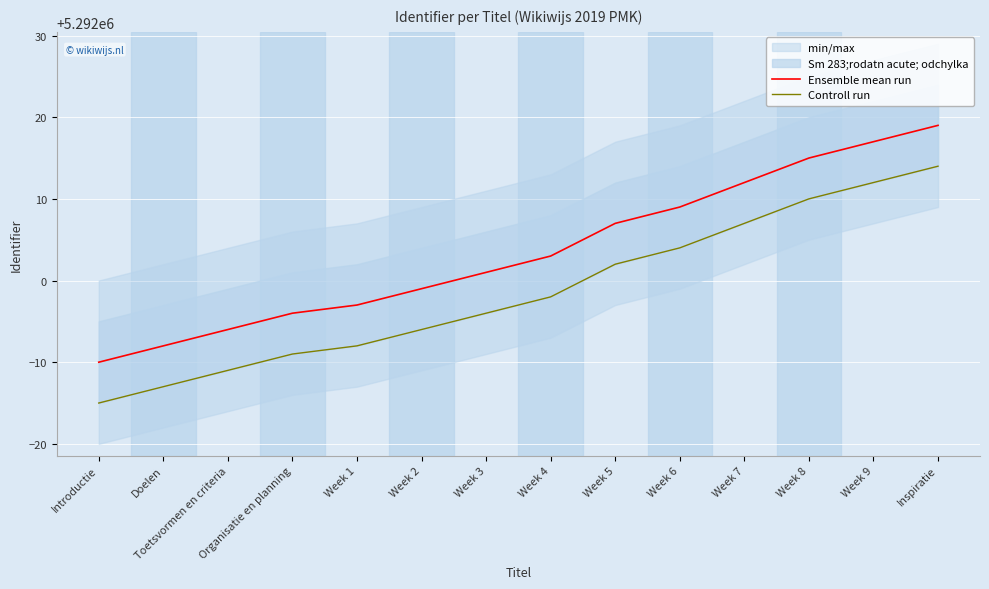

List the series in order of their peak value, lowest first.

Controll run, Ensemble mean run